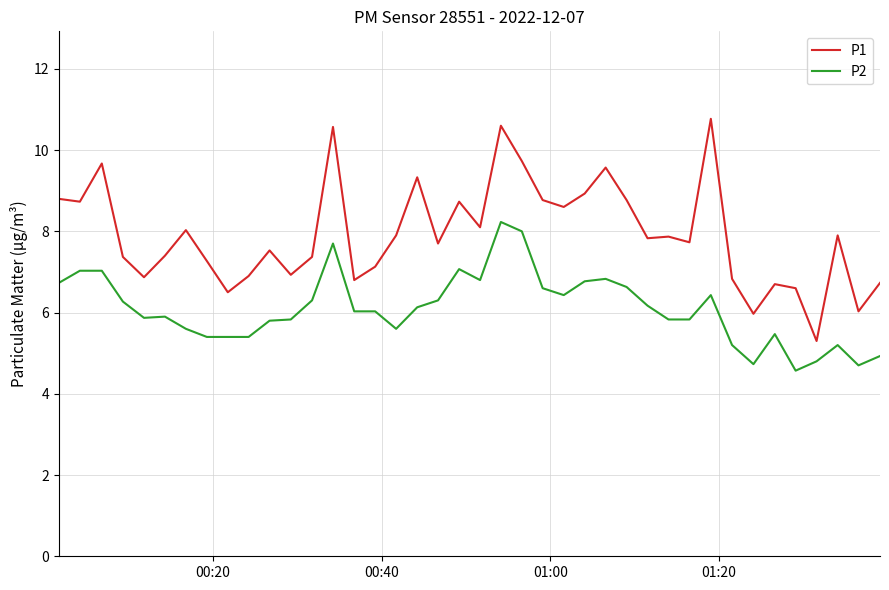

Which series has the widest spread of values?

P1